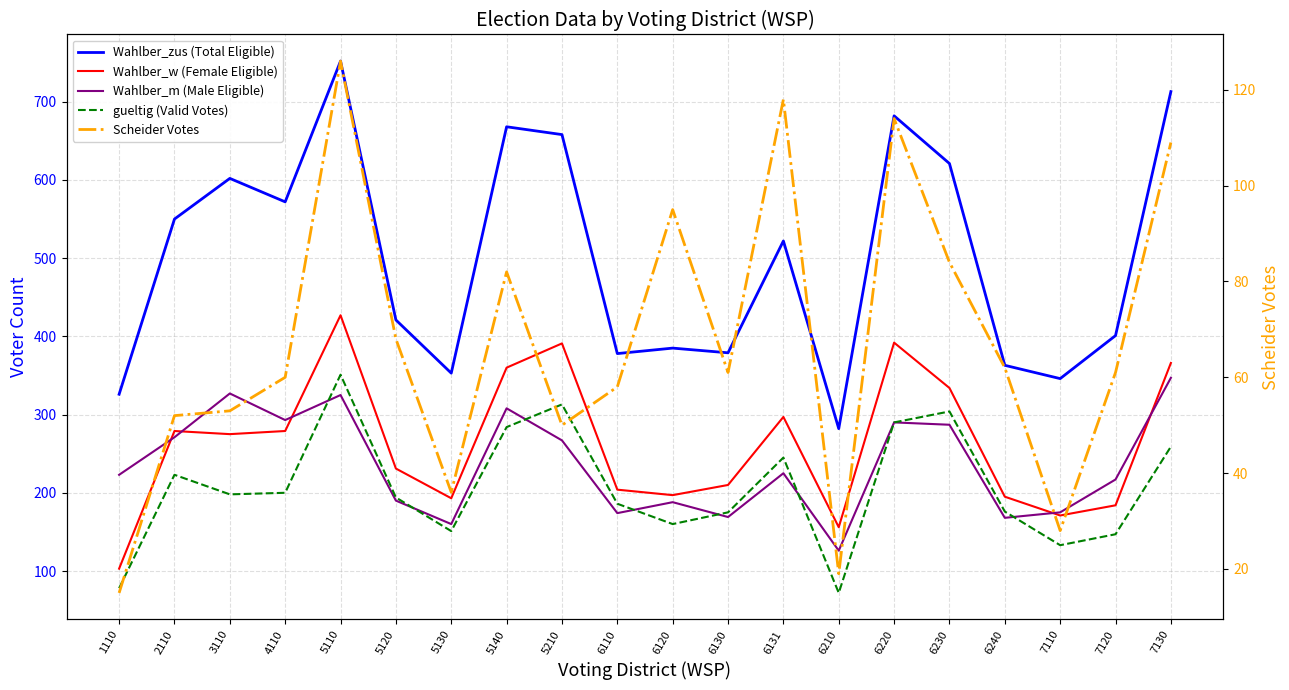

Does the chart display data point markers on the line(s)?

No